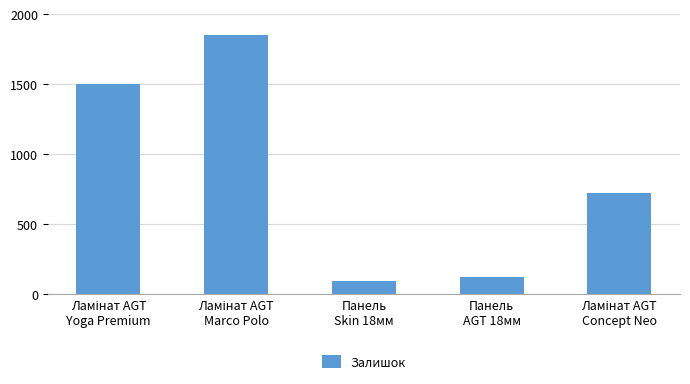

What is the label of the 3rd bar from the right?

Панель
Skin 18мм